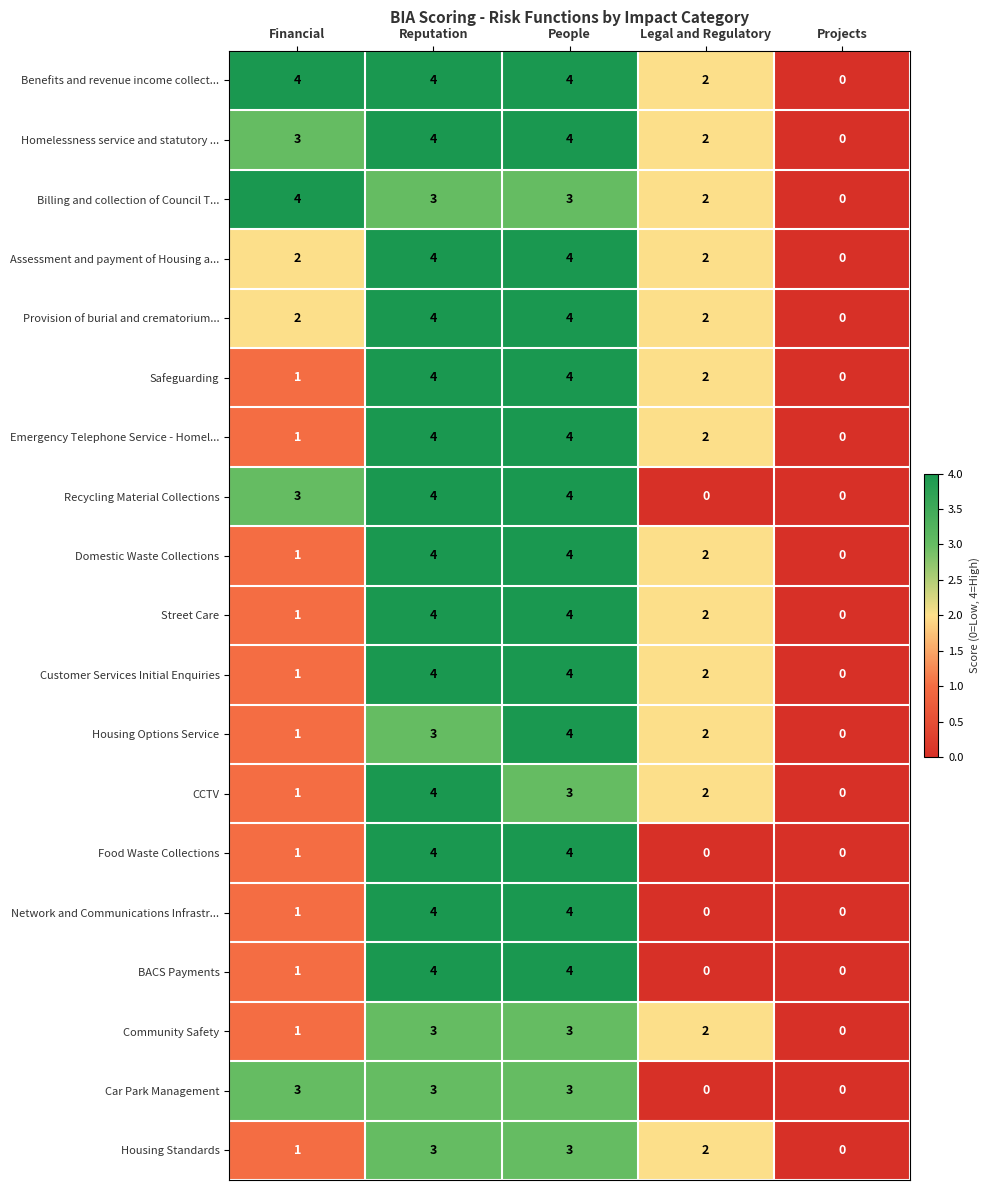

Which category has the lowest value in the Billing and collection of Council T... series?

Projects